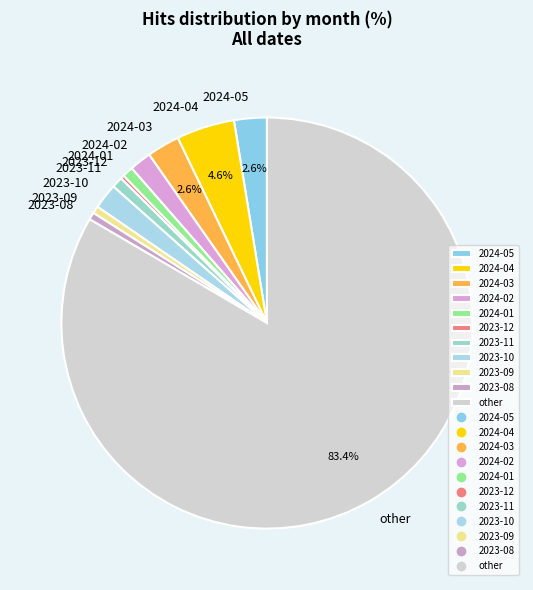

How many slices are in this pie chart?

11